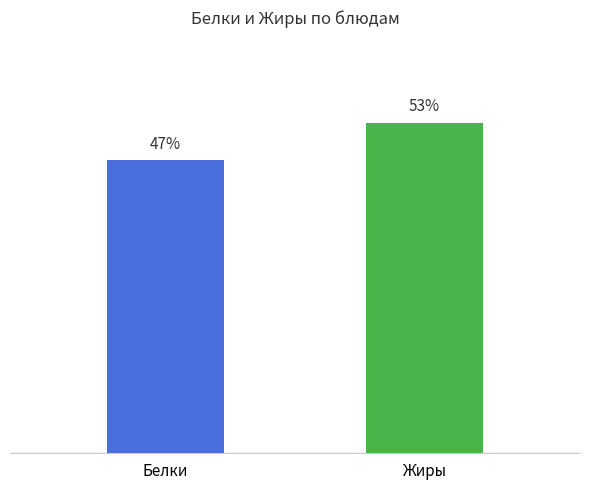

Rank the categories by value from lowest to highest.

Белки, Жиры